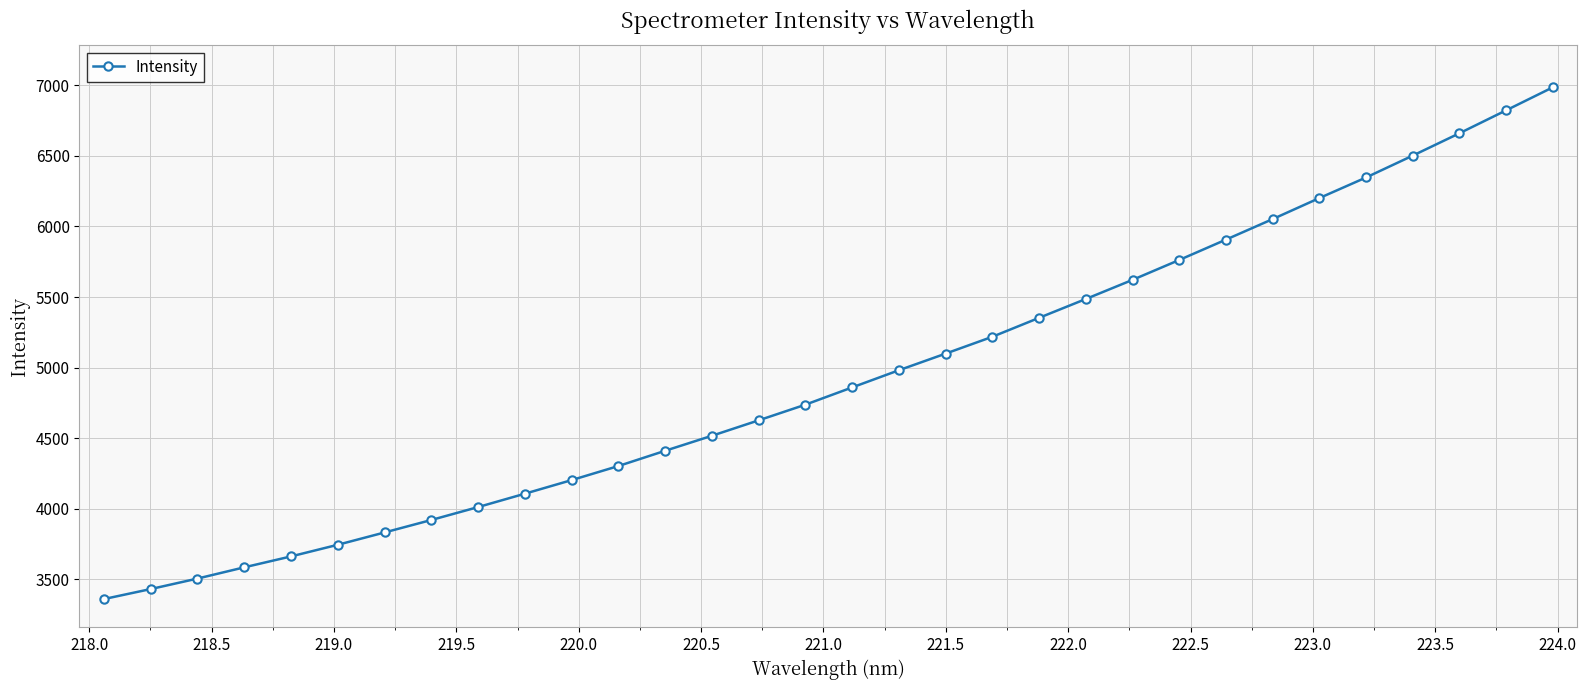

What is the minimum value shown in the chart?

3360.3